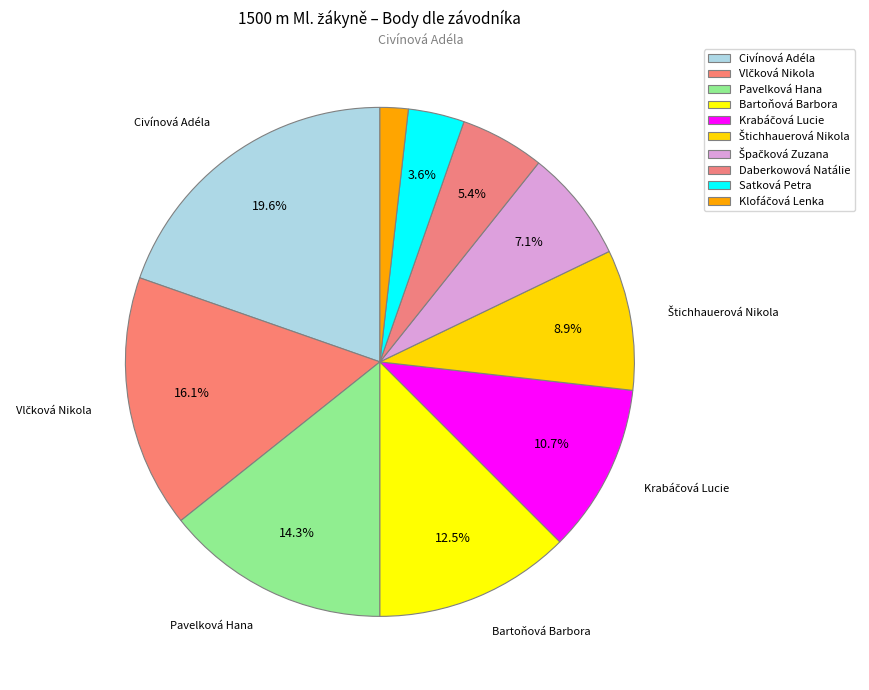

How many segments does this pie chart have?

10